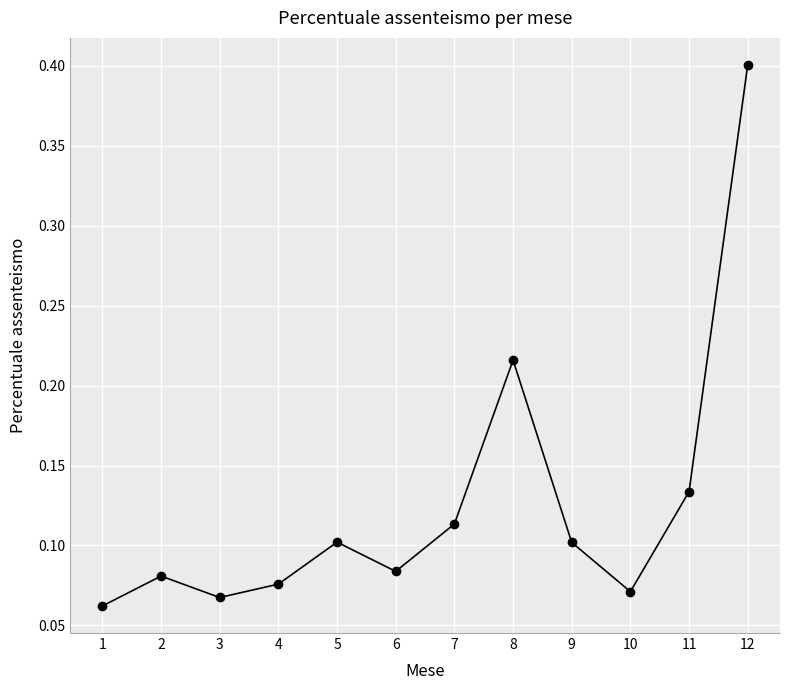

Where is the data nearest to the value 0?

1